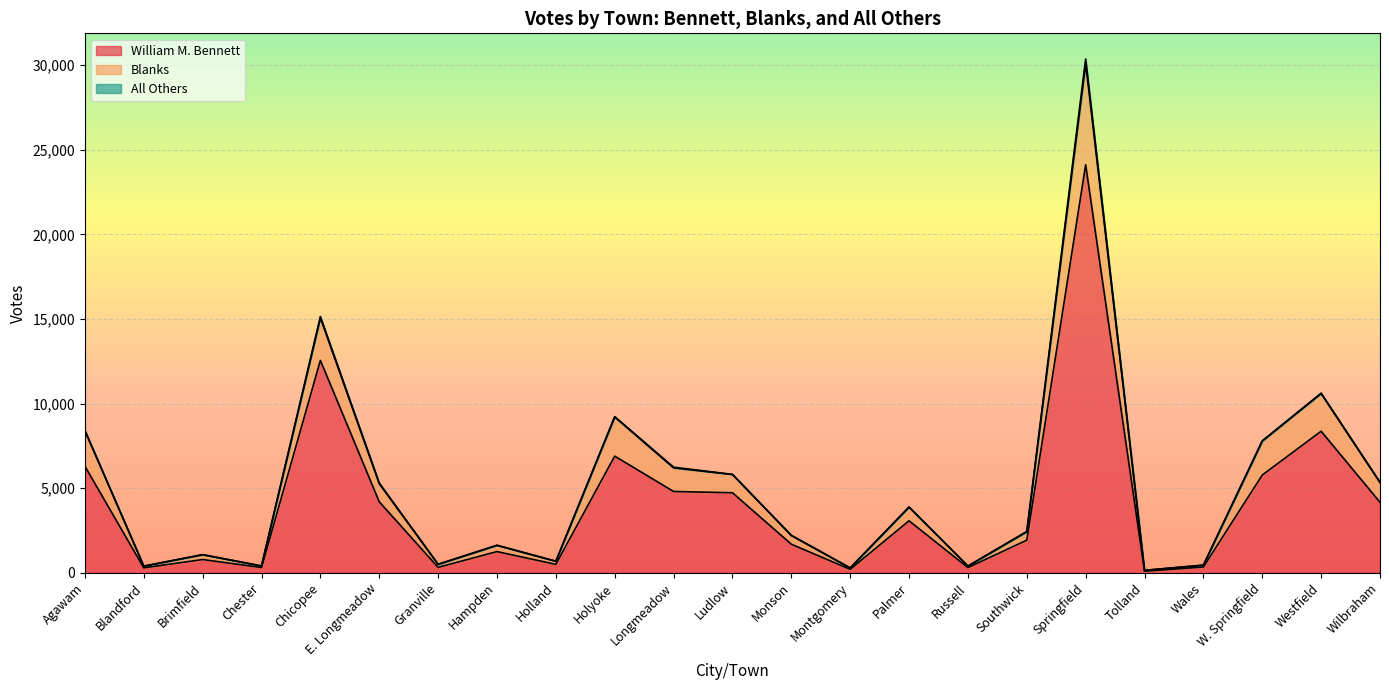

The William M. Bennett series shows 782 at Brimfield. True or false?

True